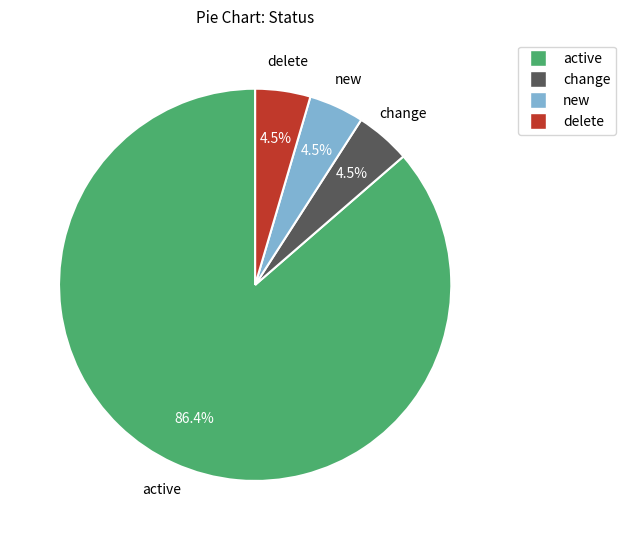

What is the ratio of the value at new to the value at change?

1.0